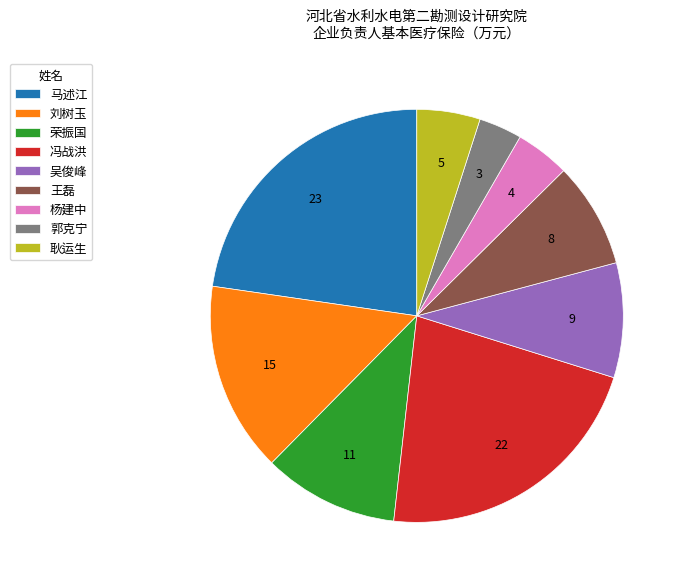

Which category has the biggest portion of the pie?

马述江